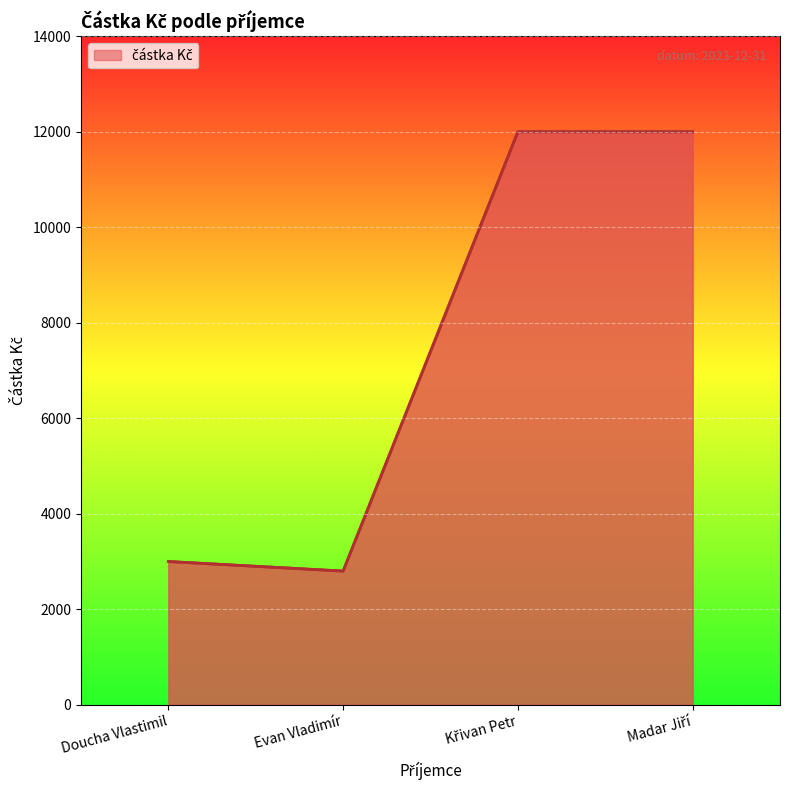

Reading right to left, list all the values displayed in this chart.

12000	12000	2800	3000